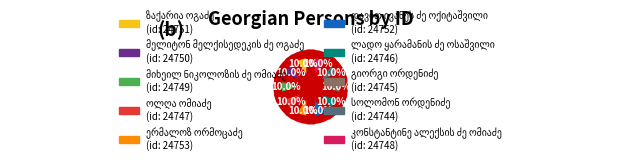

Is there any slice that represents more than half of the pie?

No